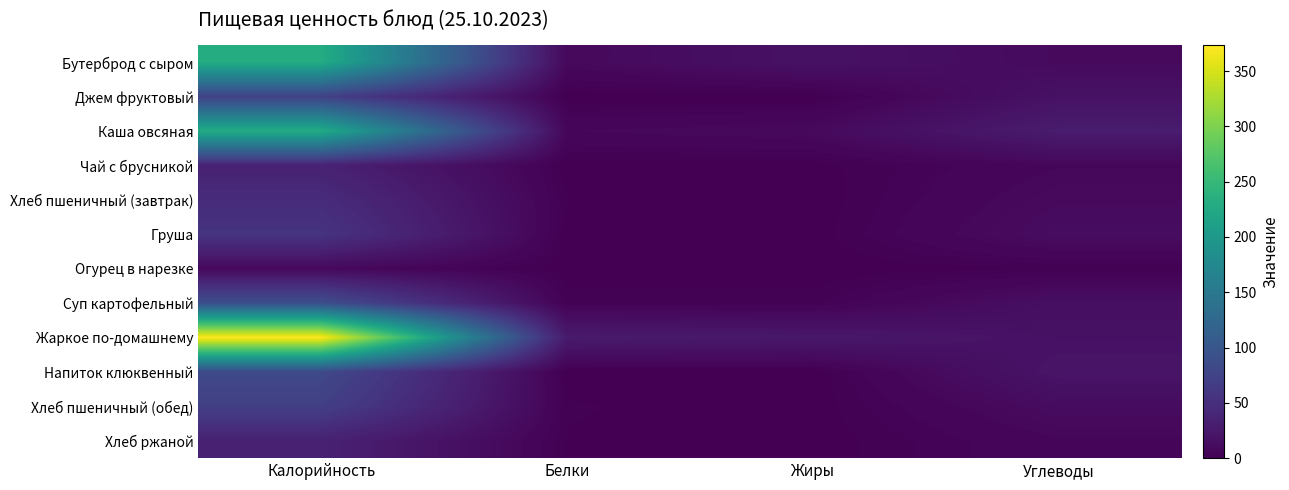

Reading left to right, transcribe all the data shown in this chart.

Бутерброд с сыром: Калорийность=231.0	Белки=8.6	Жиры=17.5	Углеводы=9.9
Джем фруктовый: Калорийность=71.8	Белки=0.1	Жиры=0.0	Углеводы=17.8
Каша овсяная: Калорийность=228.3	Белки=7.2	Жиры=9.4	Углеводы=28.8
Чай с брусникой: Калорийность=35.0	Белки=0.3	Жиры=0.6	Углеводы=7.1
Хлеб пшеничный (завтрак): Калорийность=47.0	Белки=1.5	Жиры=0.2	Углеводы=9.8
Груша: Калорийность=56.4	Белки=0.5	Жиры=0.4	Углеводы=12.4
Огурец в нарезке: Калорийность=8.4	Белки=0.5	Жиры=0.1	Углеводы=1.5
Суп картофельный: Калорийность=89.0	Белки=2.2	Жиры=2.3	Углеводы=15.1
Жаркое по-домашнему: Калорийность=373.2	Белки=27.1	Жиры=24.2	Углеводы=17.3
Напиток клюквенный: Калорийность=83.0	Белки=0.1	Жиры=0.0	Углеводы=20.7
Хлеб пшеничный (обед): Калорийность=70.2	Белки=1.7	Жиры=0.2	Углеводы=11.8
Хлеб ржаной: Калорийность=34.8	Белки=1.3	Жиры=0.2	Углеводы=6.7